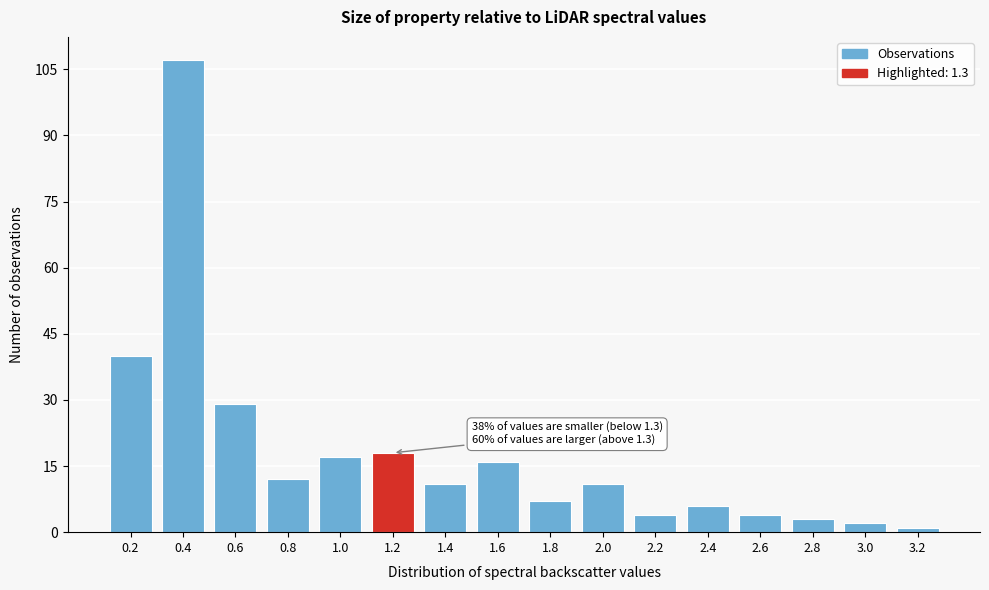

Reading left to right, list all the values displayed in this chart.

40	107	29	12	17	18	11	16	7	11	4	6	4	3	2	1